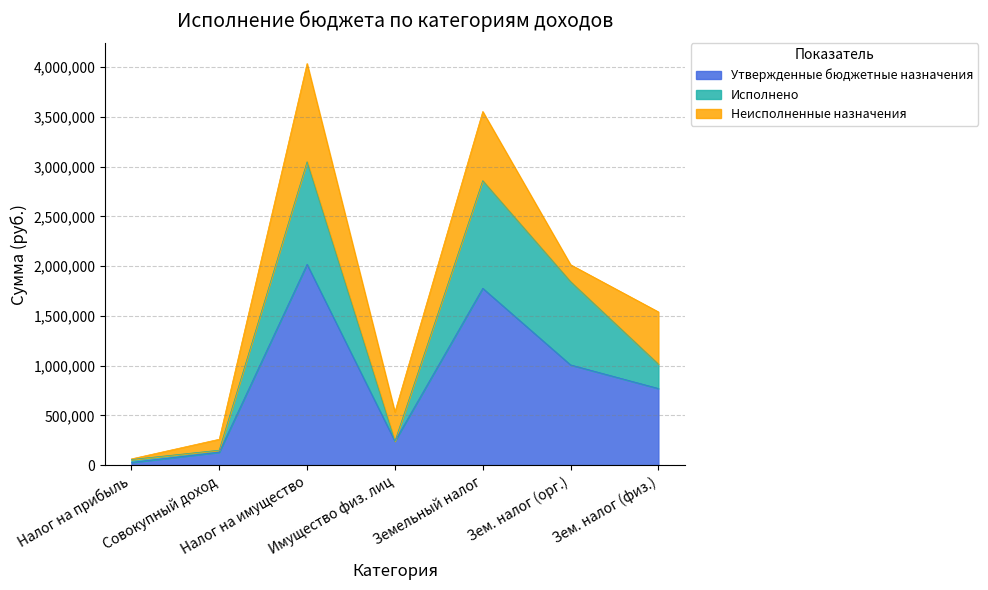

Reading left to right, extract all data points from this chart.

Утвержденные бюджетные назначения: 27000.0	130000.0	2018000.0	241000.0	1777000.0	1007000.0	770000.0
Исполнено: 29476.1	19943.4	1030599.3	-51709.0	1082308.4	837344.0	244964.4
Неисполненные назначения: 5998.8	110056.6	987400.7	292709.0	694691.6	169656.0	525035.6